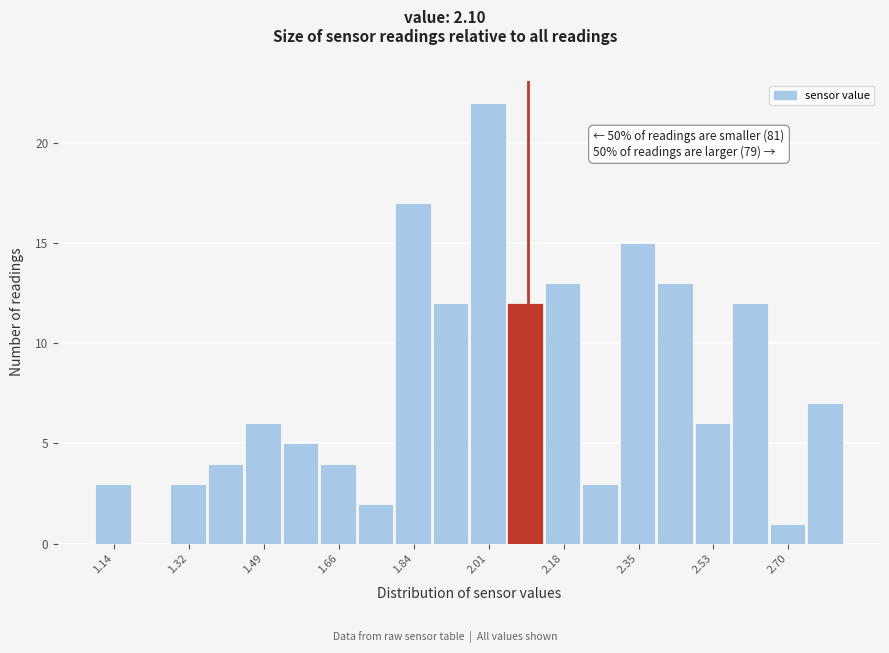

Which range on the x-axis has the tallest bar?

1.96 to 2.06